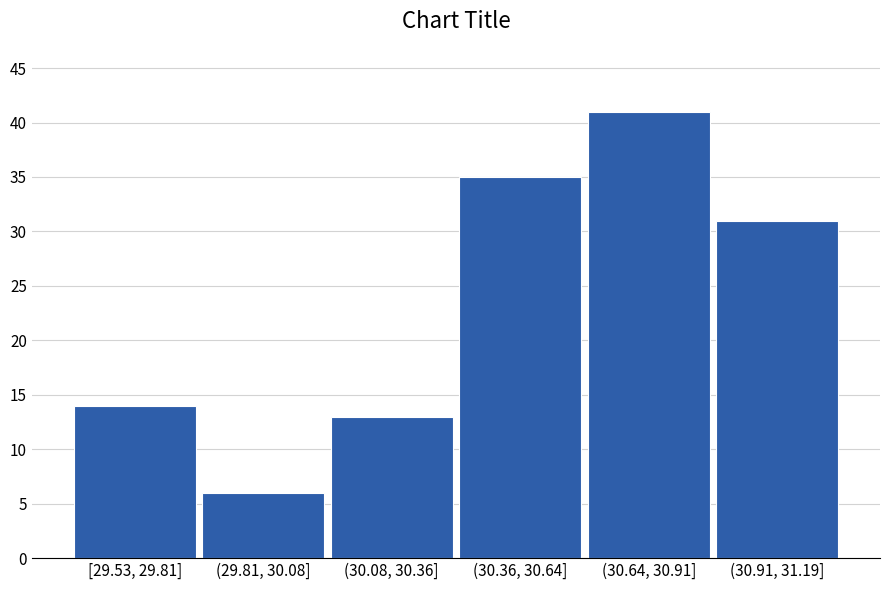

Reading right to left, list all the values displayed in this chart.

(30.91, 31.19]=31	(30.64, 30.91]=41	(30.36, 30.64]=35	(30.08, 30.36]=13	(29.81, 30.08]=6	[29.53, 29.81]=14